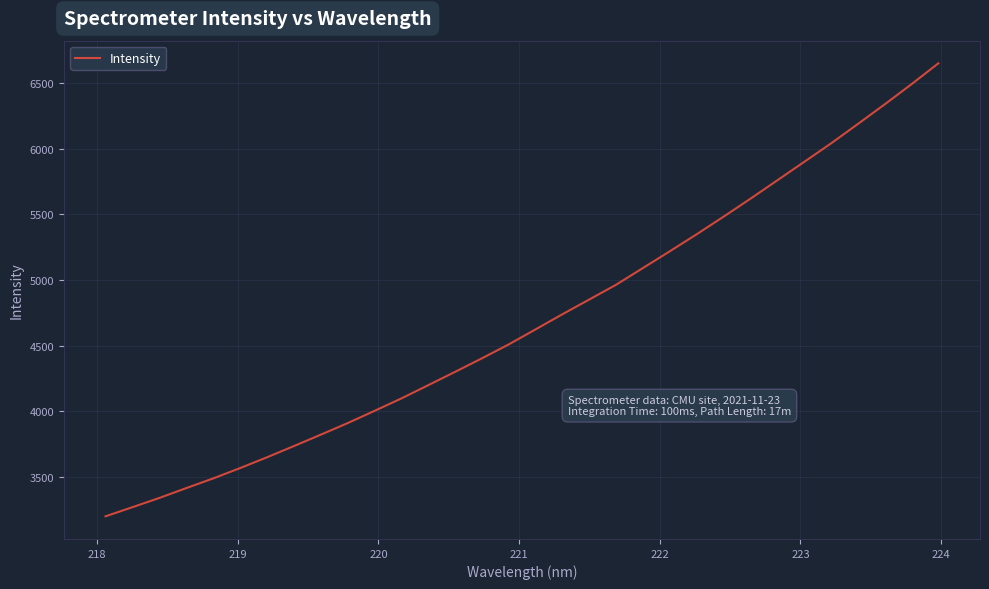

What is the sum of all values?

150223.5